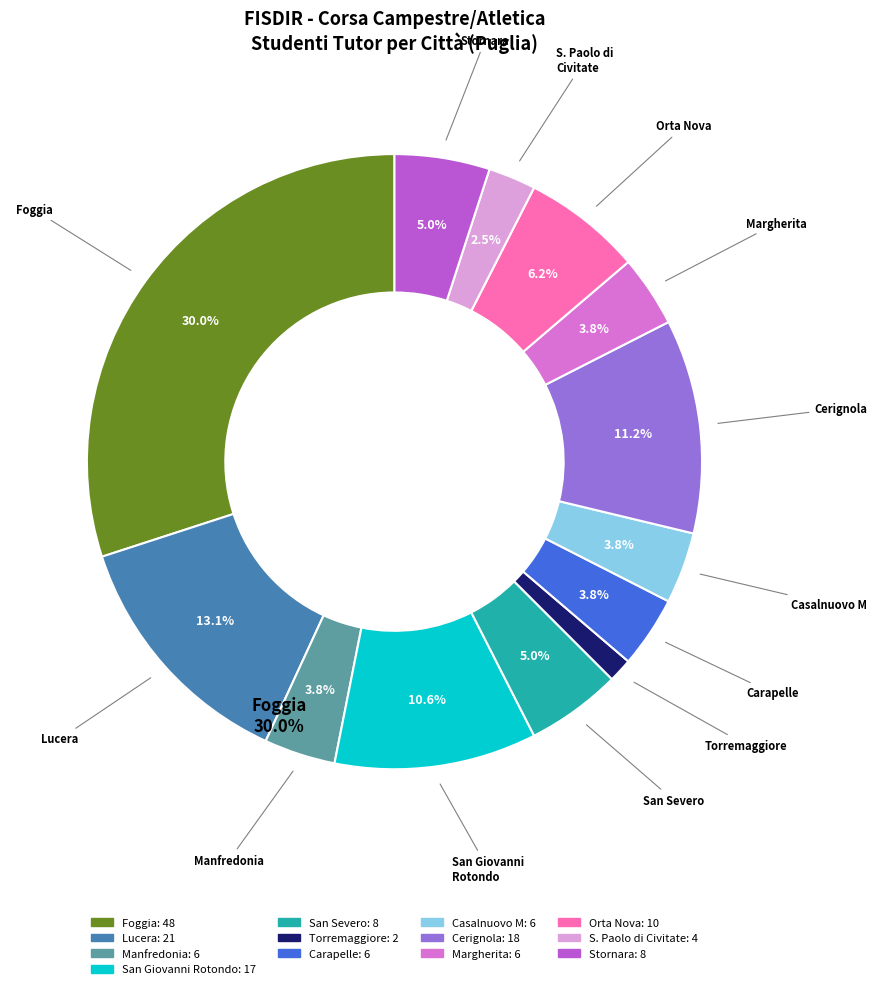

Is there a majority slice in this chart?

No